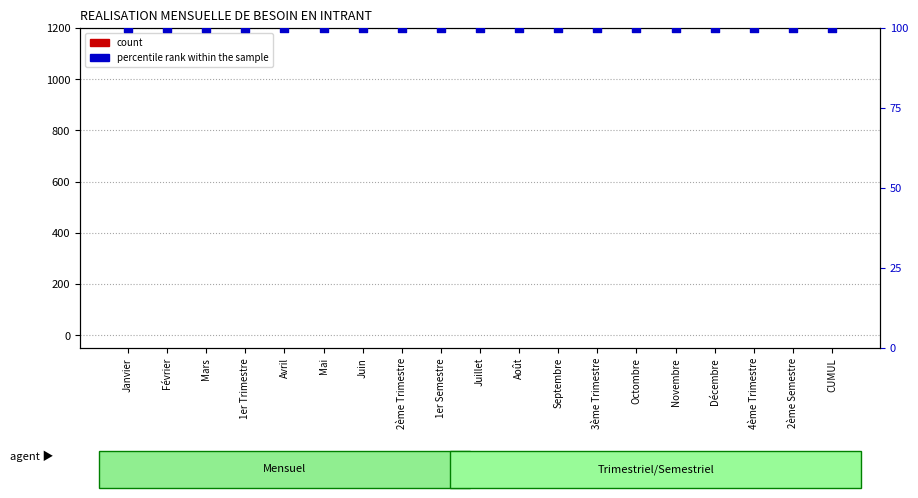

Which series has the largest total across all categories?

percentile rank within the sample